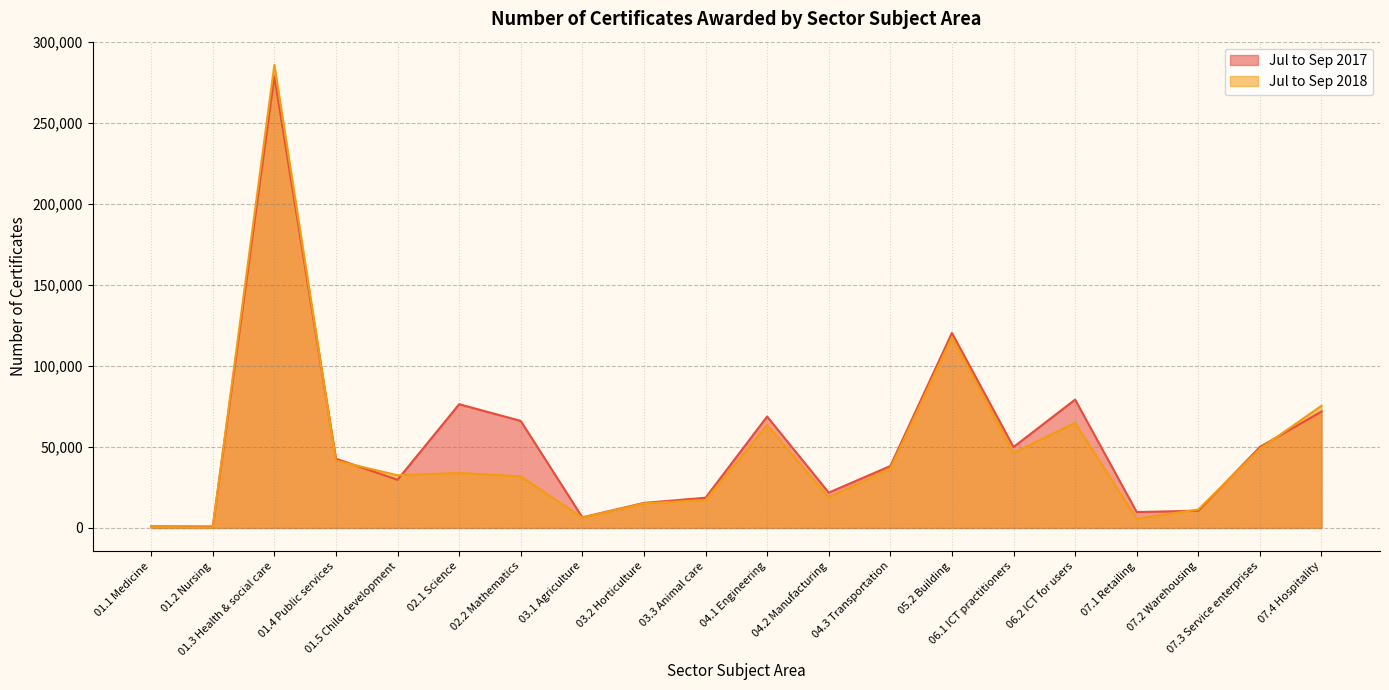

Reading left to right, what are all the values shown in this chart?

Jul to Sep 2017: 1000	900	278600	42700	29750	76350	66050	6550	15450	18650	68750	21800	38200	120300	49950	79200	9800	10650	49950	71850
Jul to Sep 2018: 600	350	285750	41500	32500	33950	31850	6350	15200	17250	63500	18900	36700	117750	46300	64850	5650	11400	48850	75400